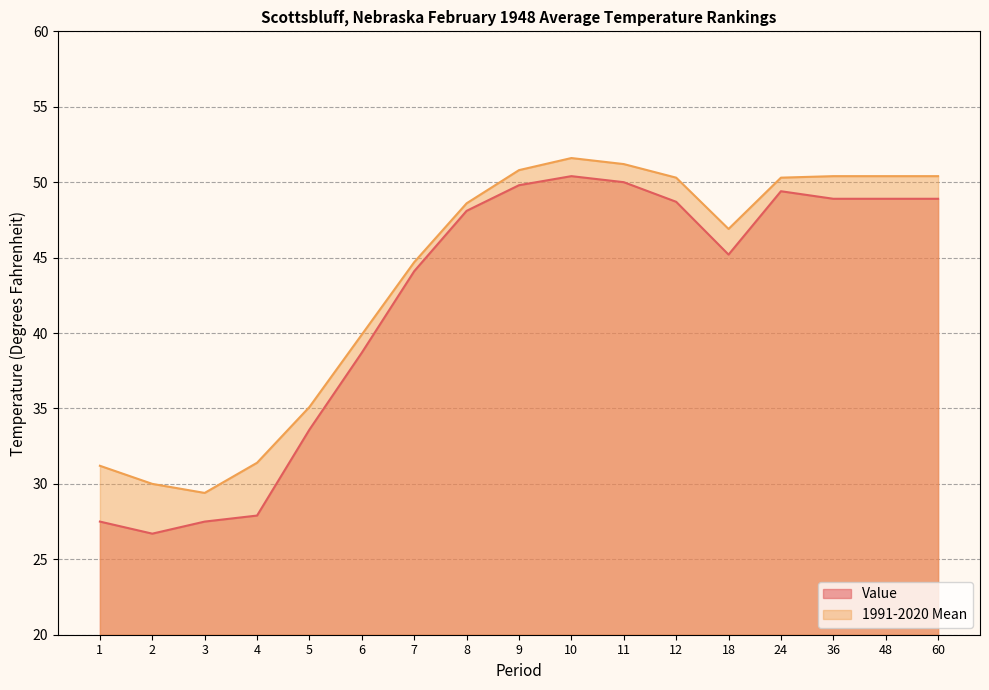

How many distinct data groups are displayed?

2